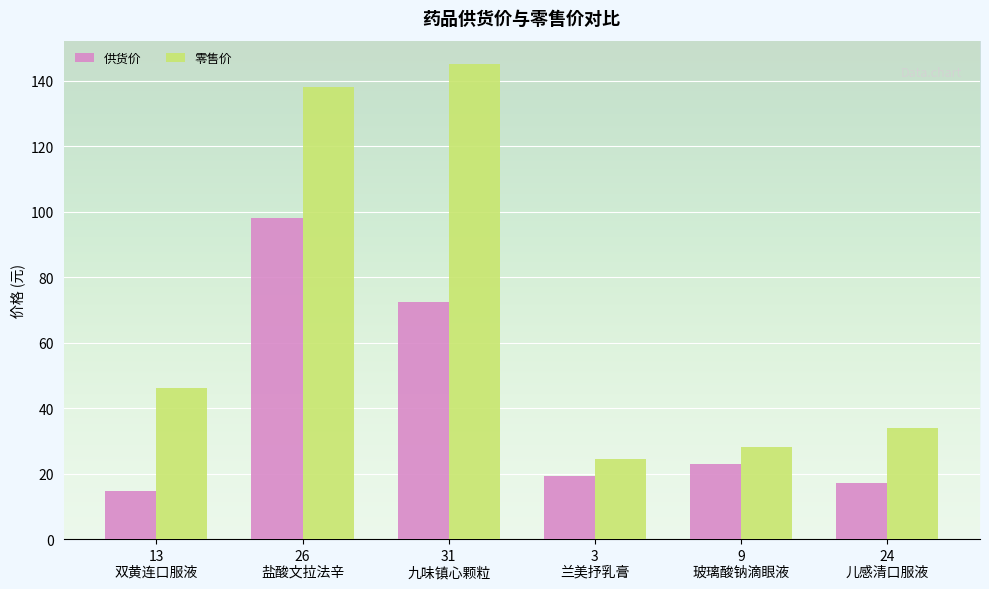

Reading left to right, extract all data points from this chart.

供货价: 13
双黄连口服液=14.7	26
盐酸文拉法辛=98.1	31
九味镇心颗粒=72.5	3
兰美抒乳膏=19.3	9
玻璃酸钠滴眼液=23.0	24
儿感清口服液=17.0
零售价: 13
双黄连口服液=46.0	26
盐酸文拉法辛=138.0	31
九味镇心颗粒=145.0	3
兰美抒乳膏=24.5	9
玻璃酸钠滴眼液=28.0	24
儿感清口服液=34.0